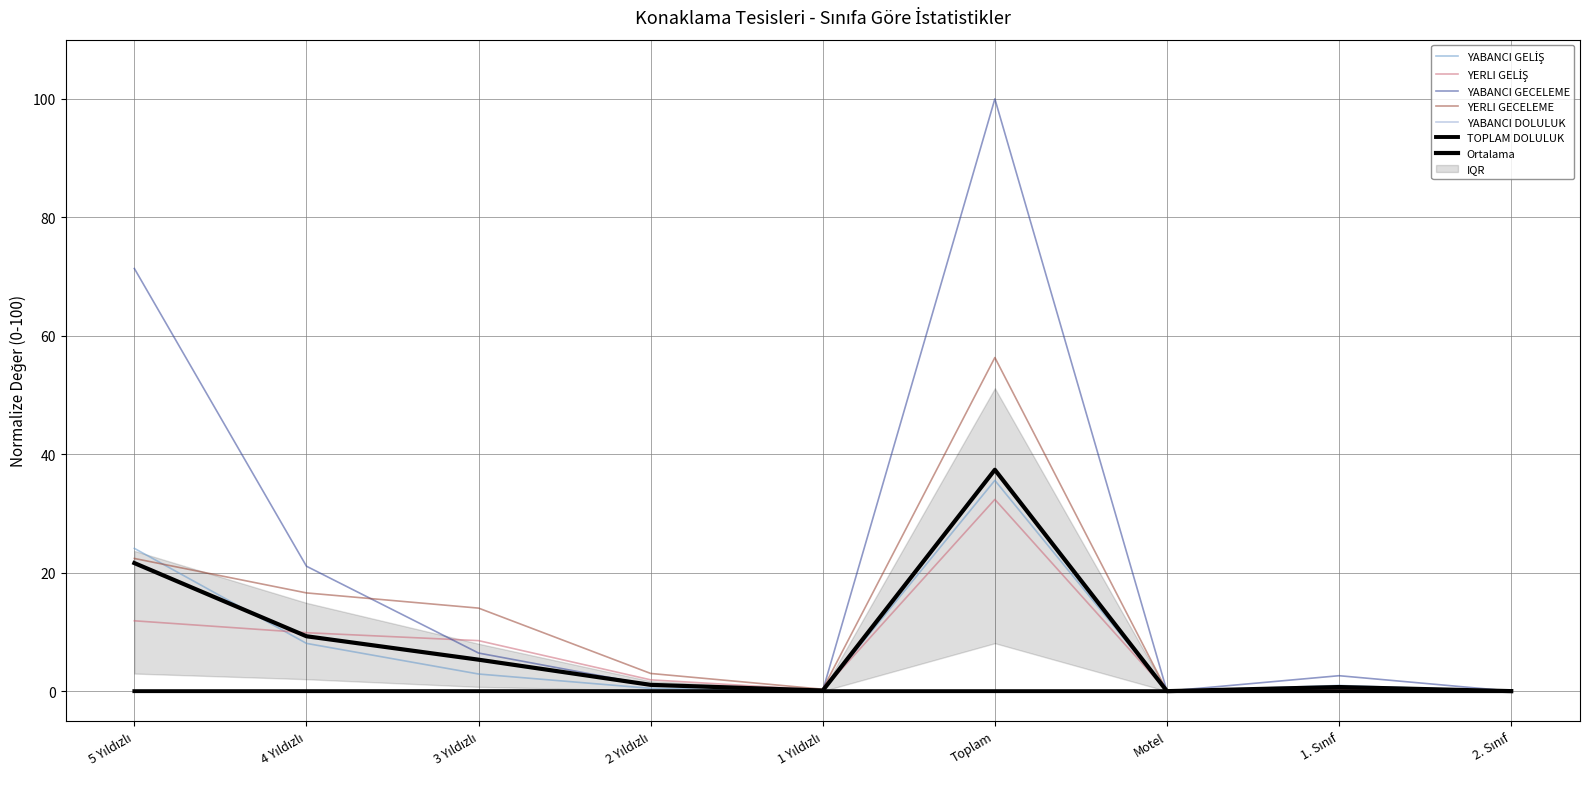

Is it true that TOPLAM DOLULUK equals 0.0 at 1 Yıldızlı?

False